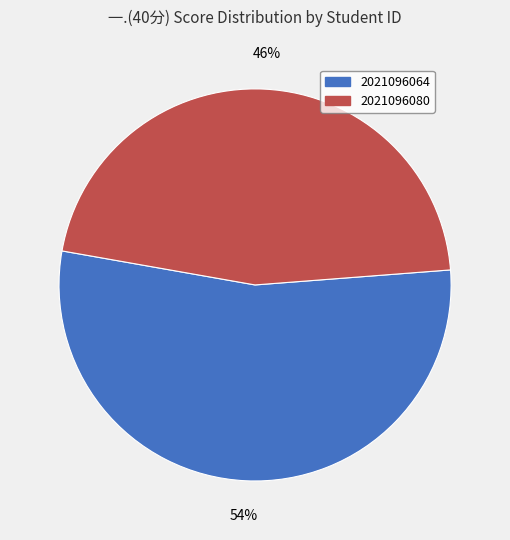

To the nearest percent, what is the difference between the largest and smallest slice percentages?

8%